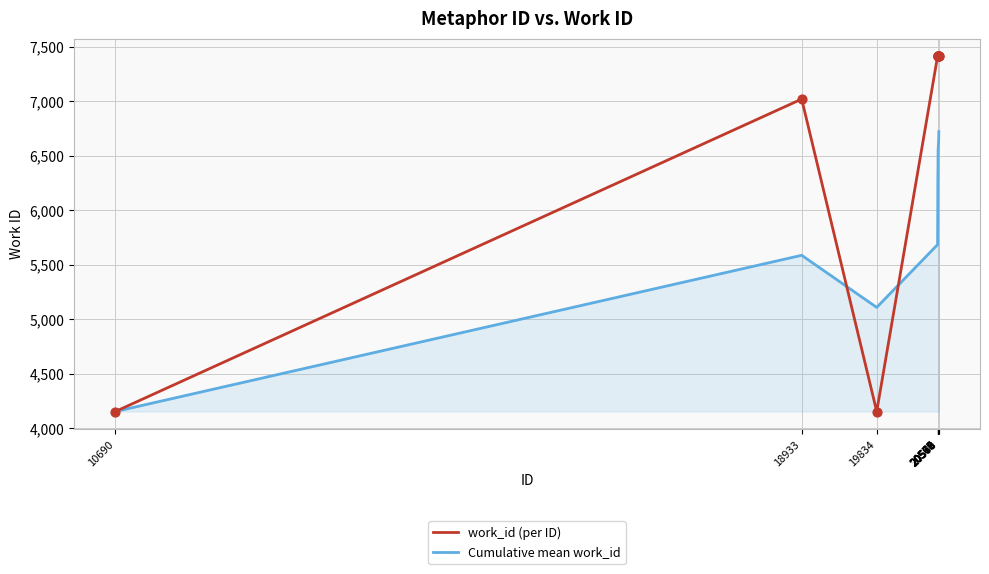

Which series has the largest total across all categories?

work_id (per ID)